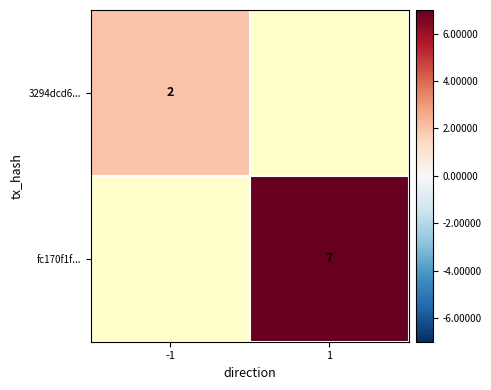

True or false: 3294dcd6... has a value of 1 at -1.

False